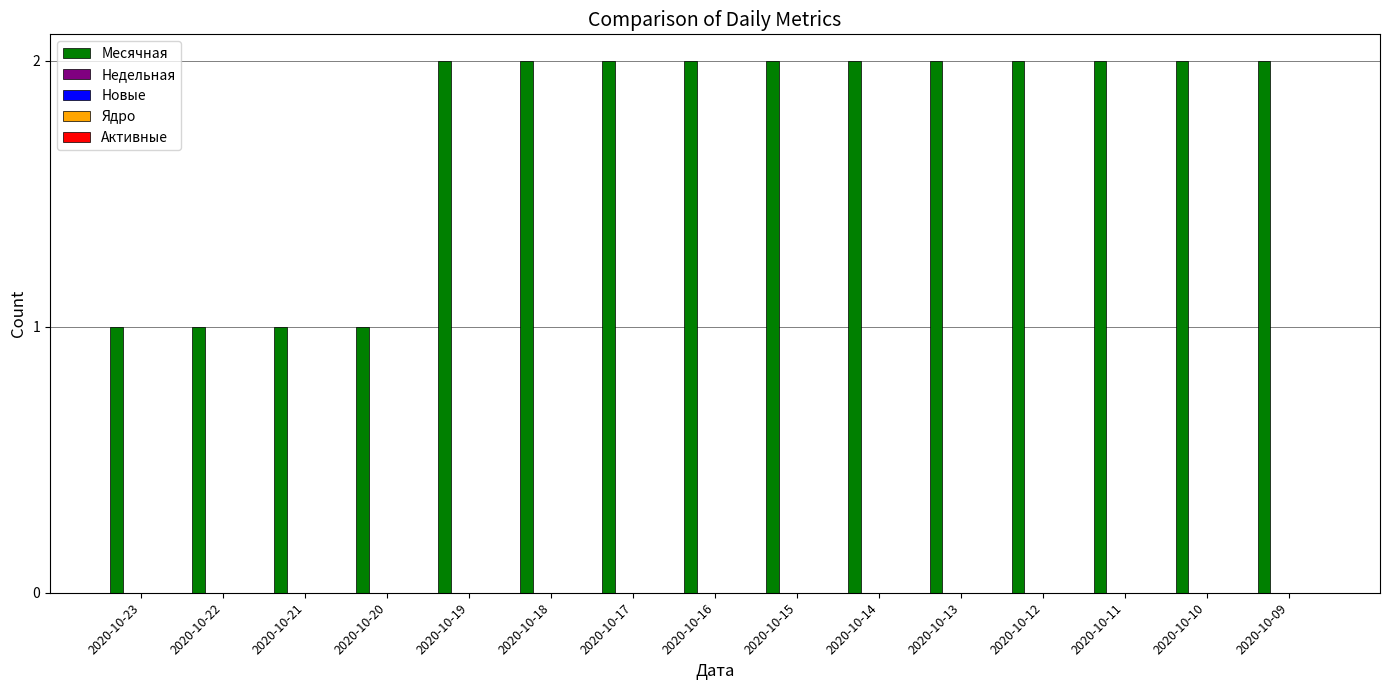

What is the sum of all values?

26